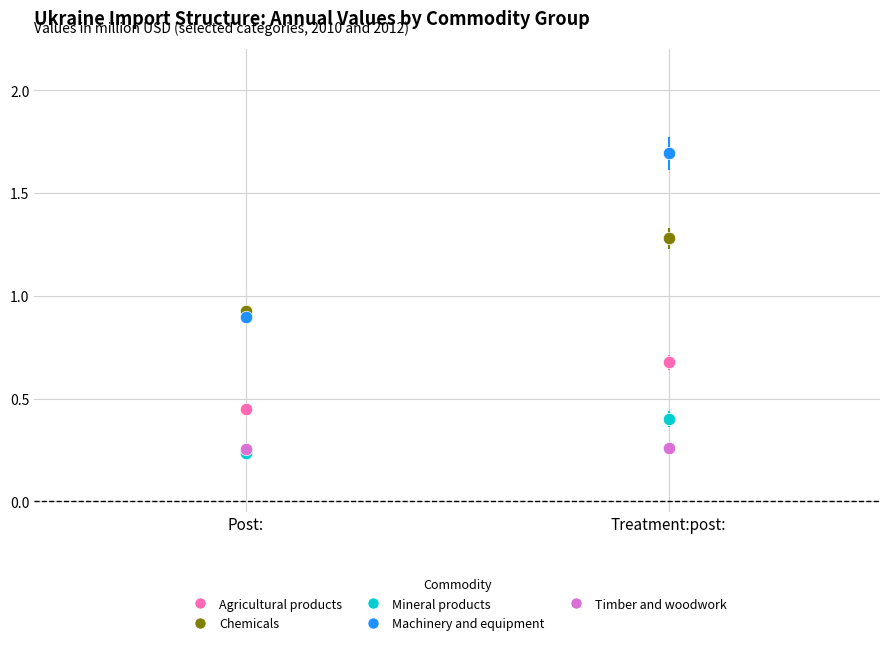

What are all the series names shown in the legend?

Agricultural products, Chemicals, Mineral products, Machinery and equipment, Timber and woodwork